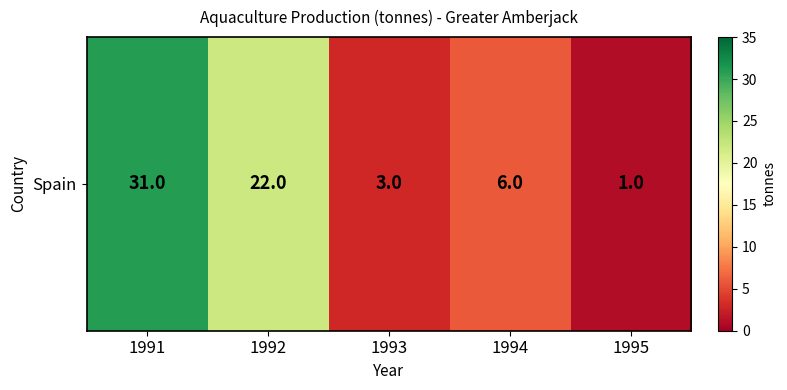

The chart shows a value of 35 at 1992. True or false?

False